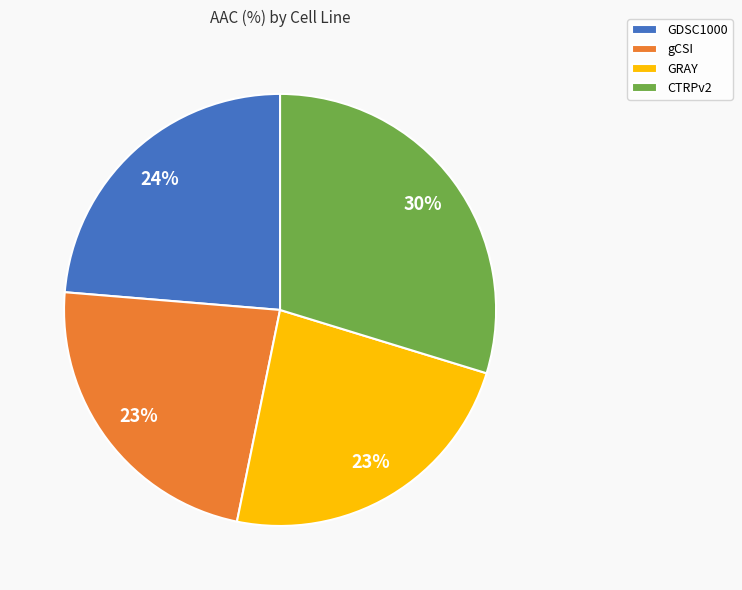

Combined, do GRAY and CTRPv2 account for over 50%?

Yes